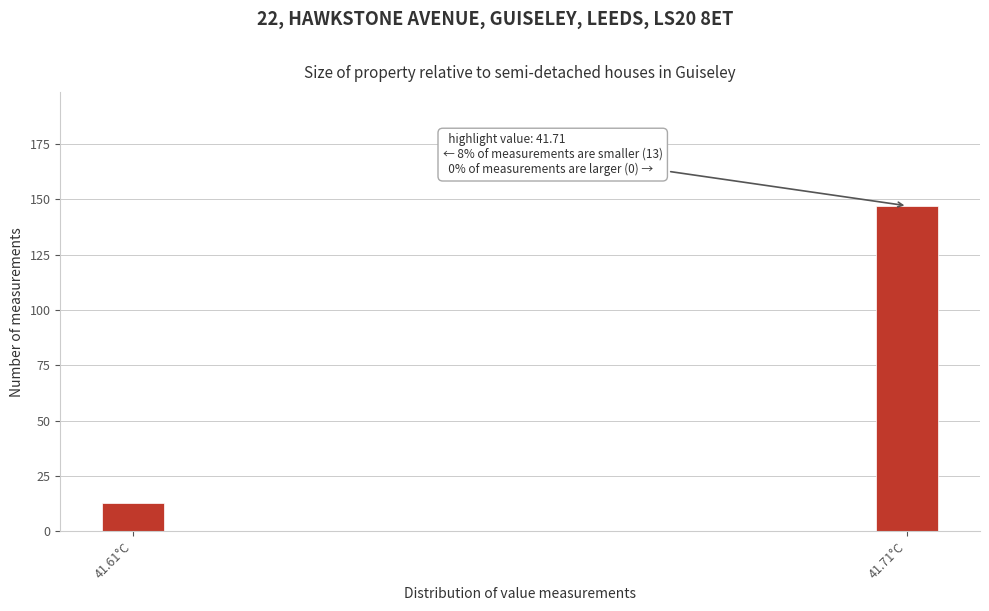

Reading right to left, transcribe all the data shown in this chart.

41.71°C=147	41.61°C=13